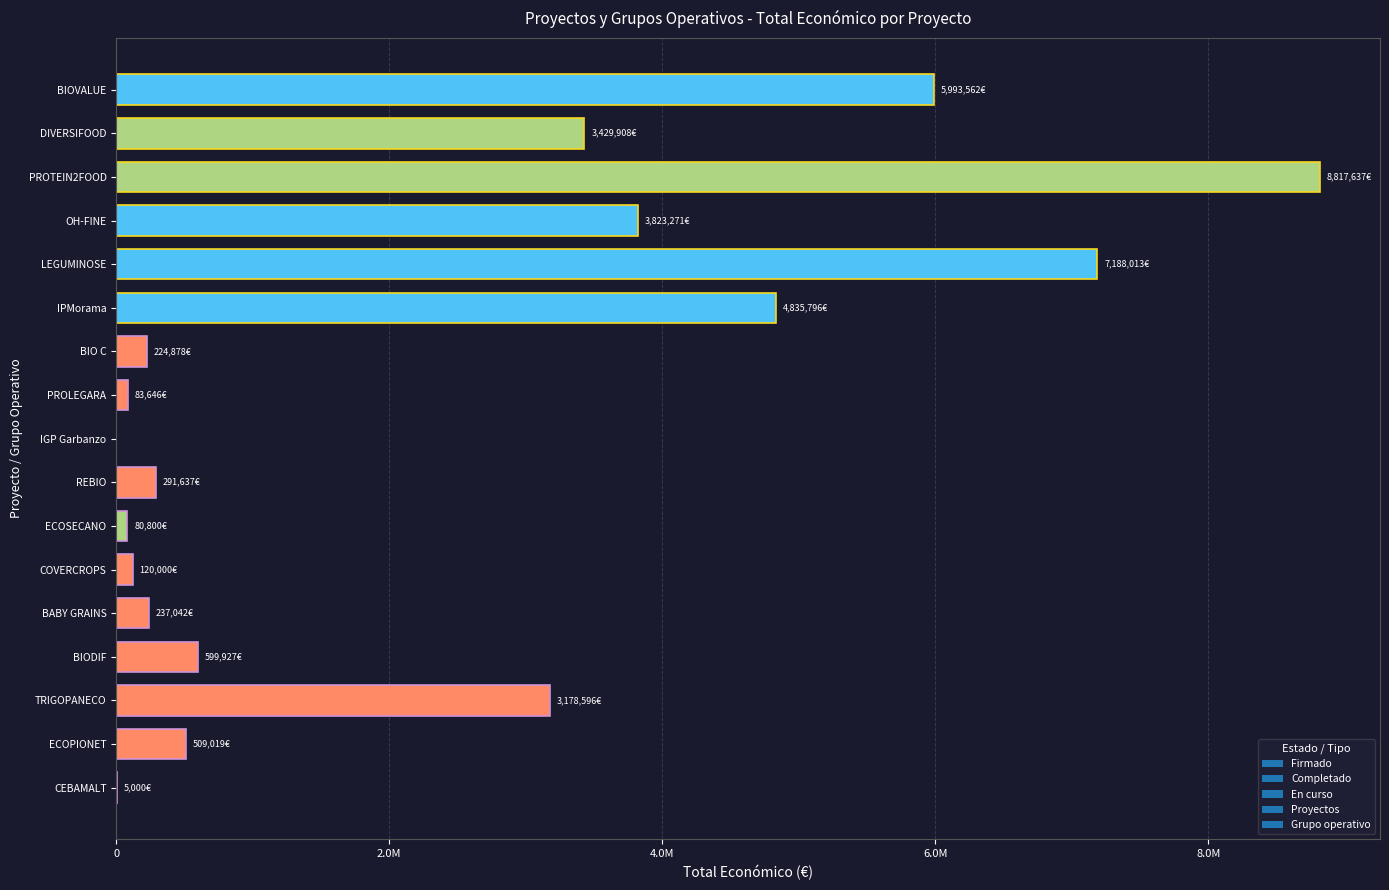

Is it true that the value at PROLEGARA is 120999?

False